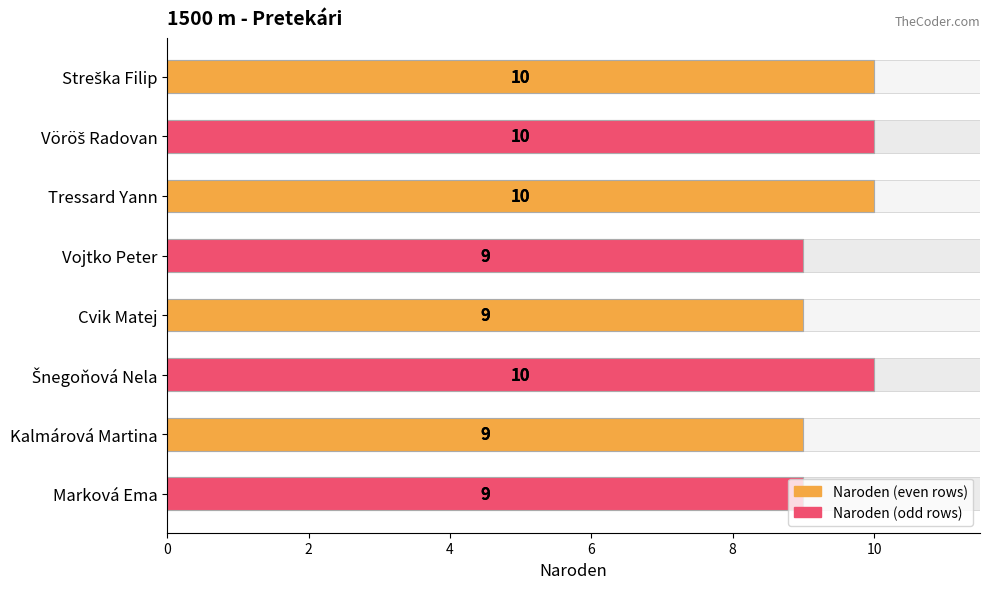

True or false: the data shows 18 at Tressard Yann.

False